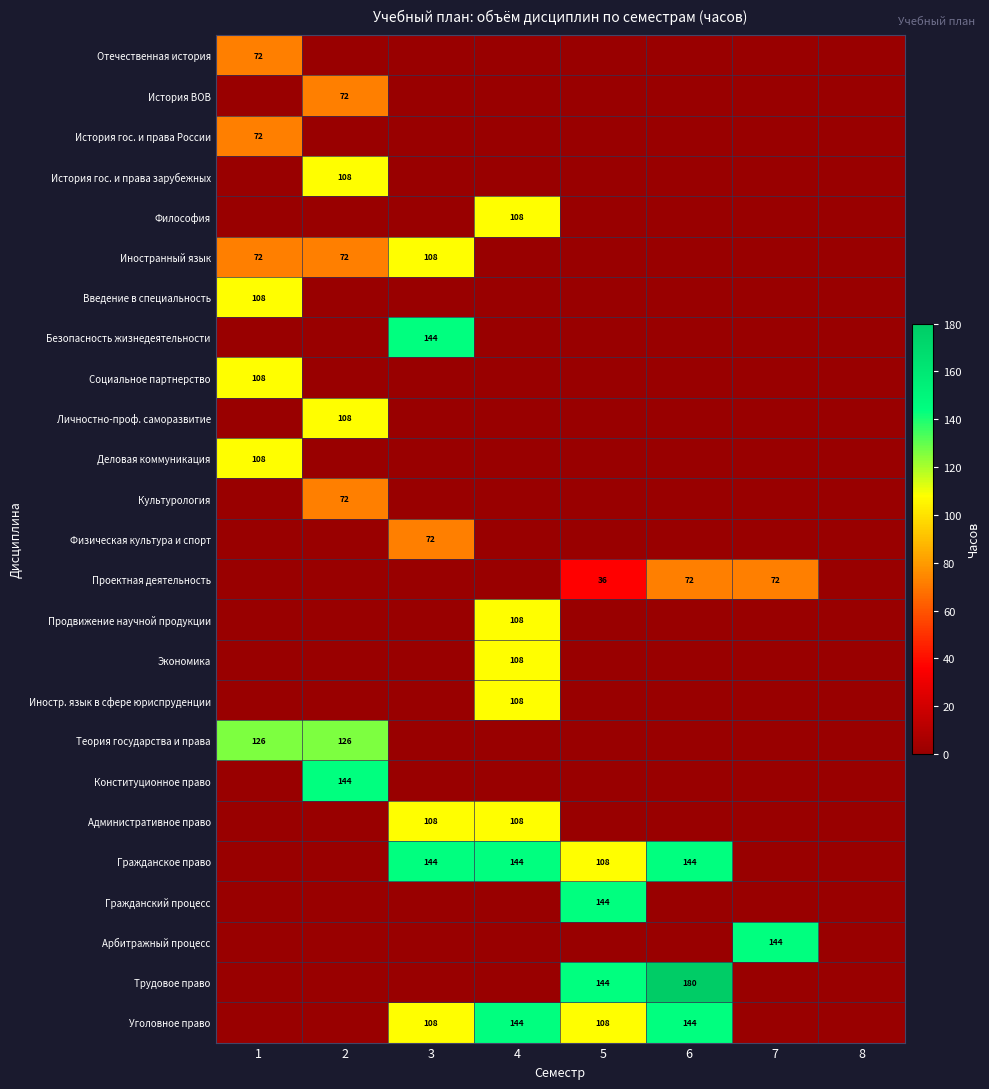

True or false: Проектная деятельность has a value of 30 at 6.

False